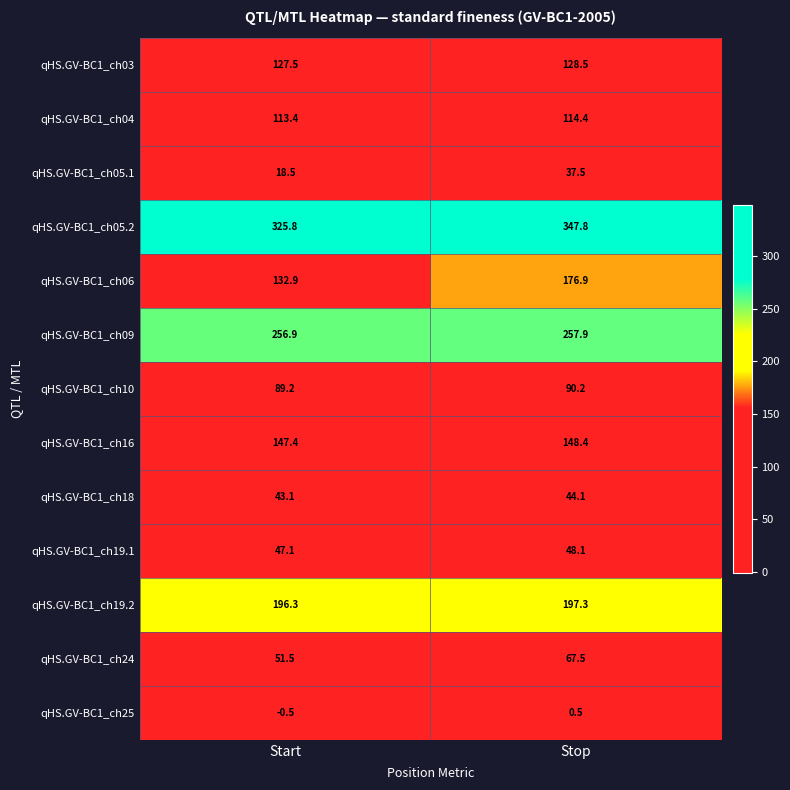

Rank the series at Start from highest to lowest value.

qHS.GV-BC1_ch05.2, qHS.GV-BC1_ch09, qHS.GV-BC1_ch19.2, qHS.GV-BC1_ch16, qHS.GV-BC1_ch06, qHS.GV-BC1_ch03, qHS.GV-BC1_ch04, qHS.GV-BC1_ch10, qHS.GV-BC1_ch24, qHS.GV-BC1_ch19.1, qHS.GV-BC1_ch18, qHS.GV-BC1_ch05.1, qHS.GV-BC1_ch25